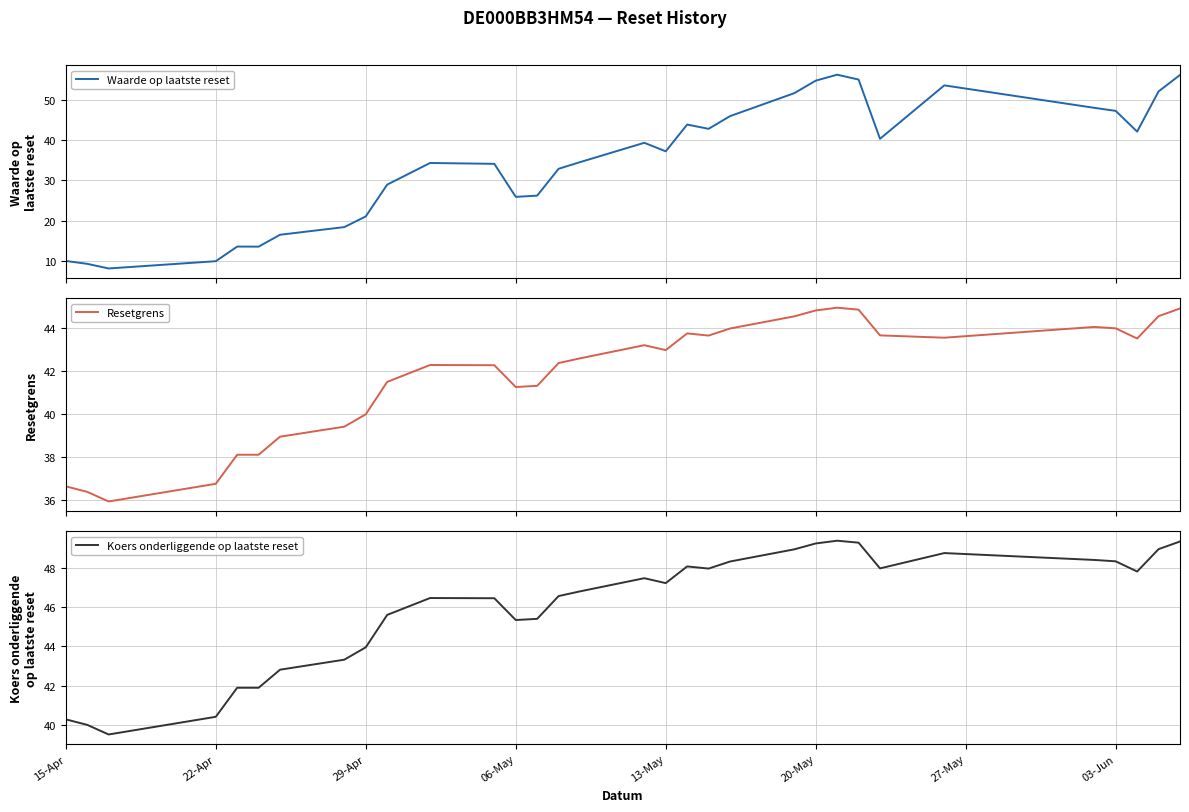

Which series has the widest spread of values?

Waarde op laatste reset